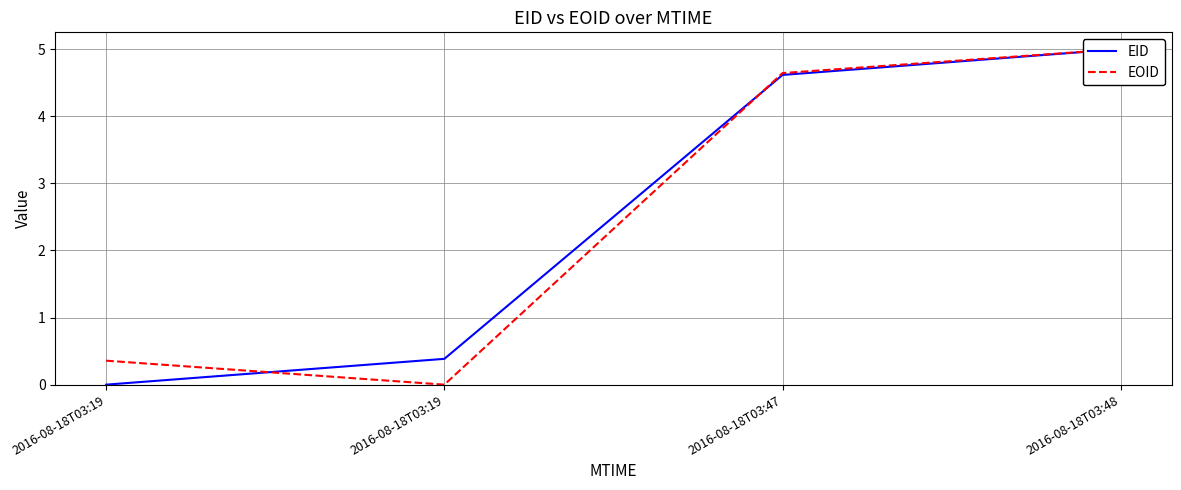

At which category does the chart reach its peak across all series?

2016-08-18T03:48